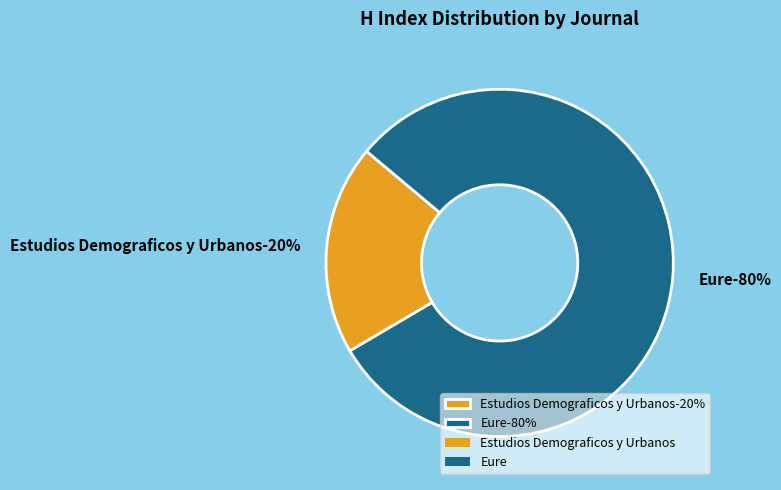

Which slice is the smallest?

Estudios Demograficos y Urbanos